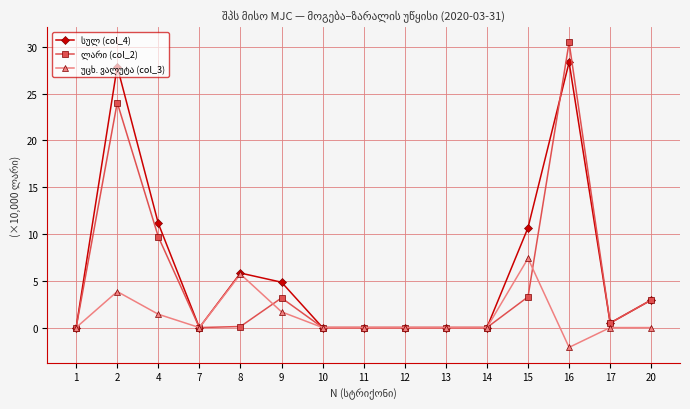

What is the difference between the highest and lowest values at 9?

3.2